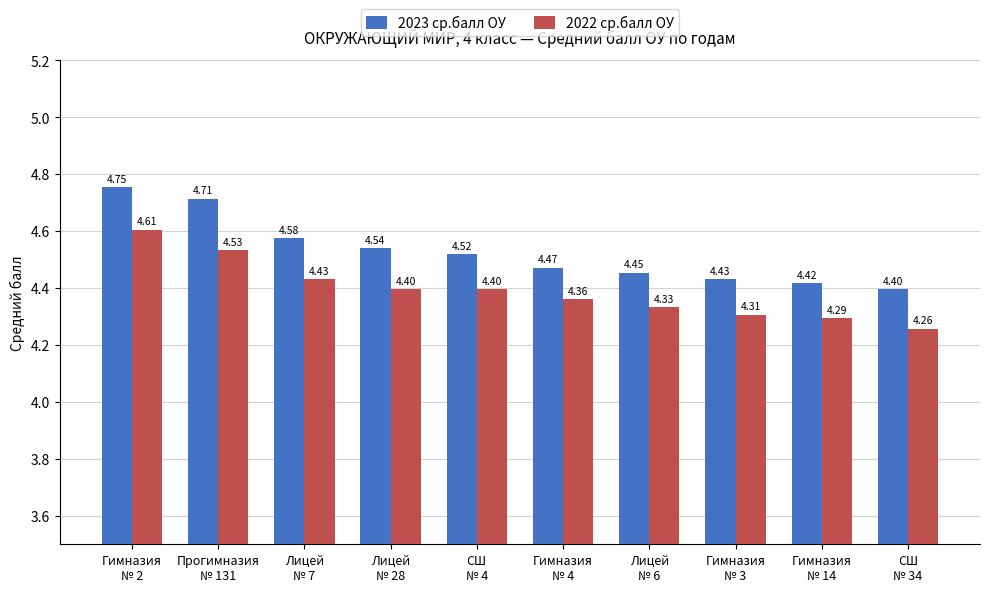

Rank the series by their maximum value, from lowest to highest.

2022 ср.балл ОУ, 2023 ср.балл ОУ